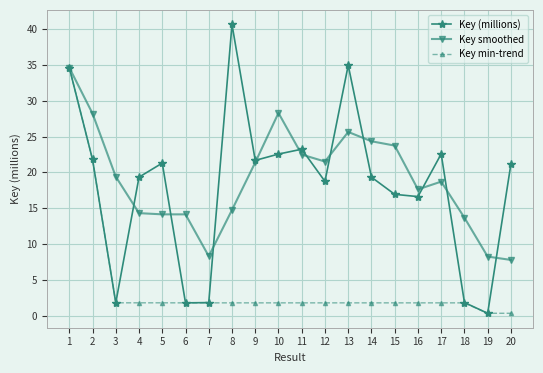

How many interior local peaks does the Key (millions) series have?

5